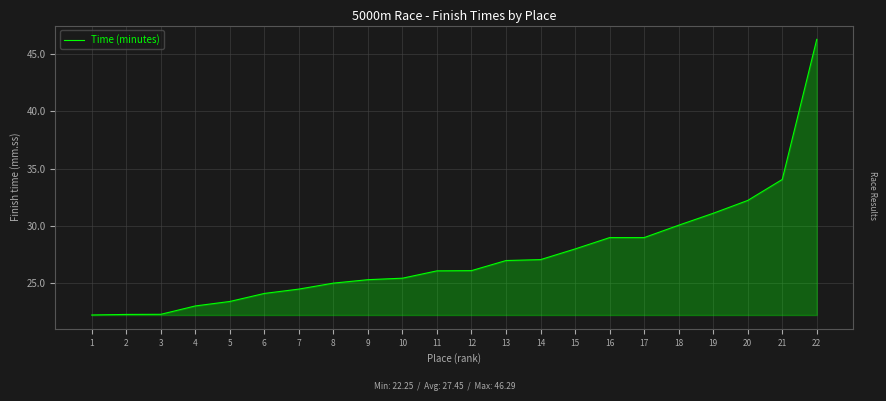

Which category has the highest value across all series?

22